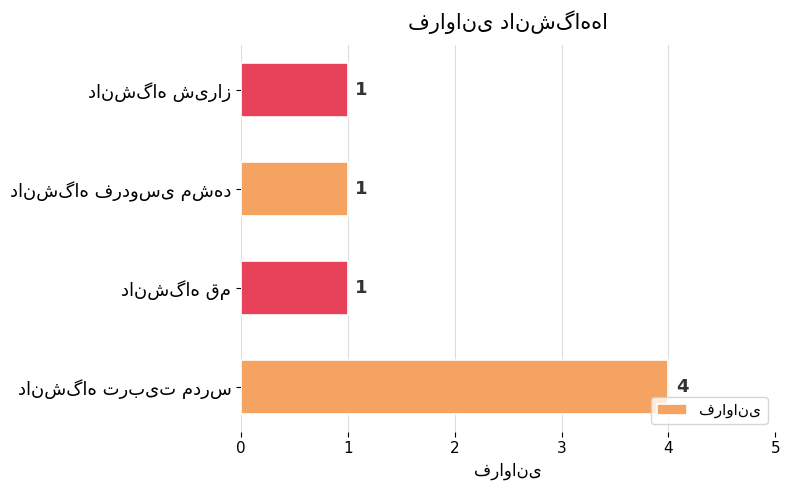

What is the smallest value displayed?

1